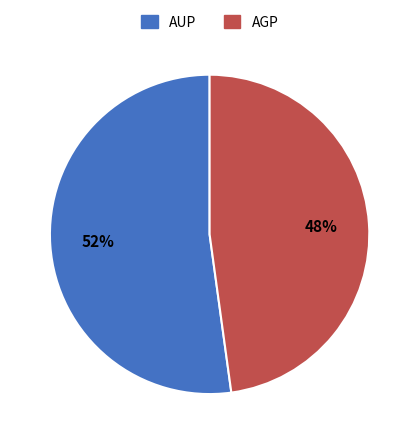

Count the number of slices in the pie.

2